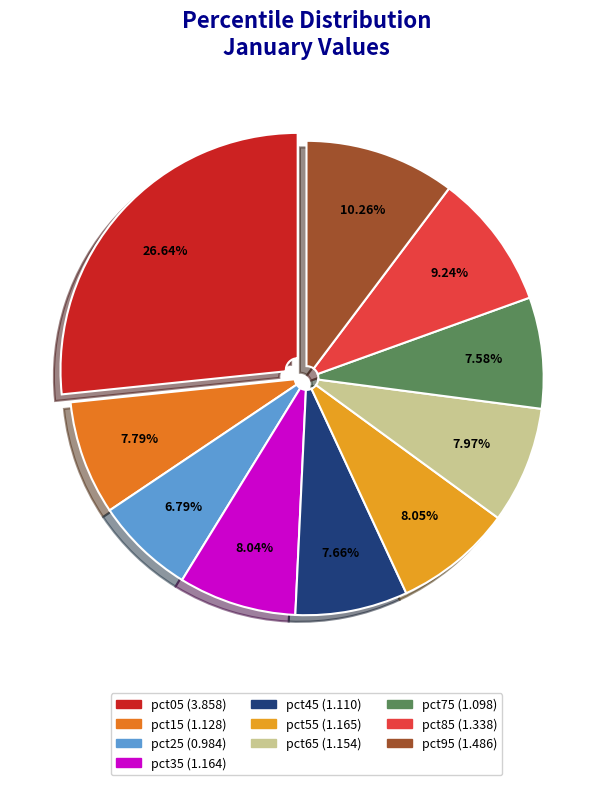

What percentage is the pct85 slice, to the nearest percent?

9%